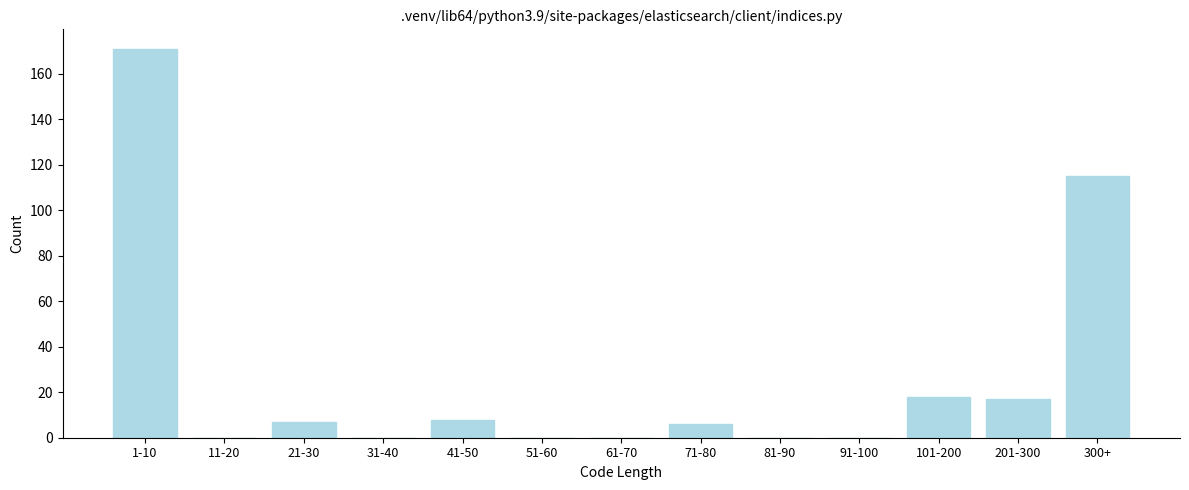

Reading left to right, extract all data points from this chart.

1-10=171	11-20=0	21-30=7	31-40=0	41-50=8	51-60=0	61-70=0	71-80=6	81-90=0	91-100=0	101-200=18	201-300=17	300+=115